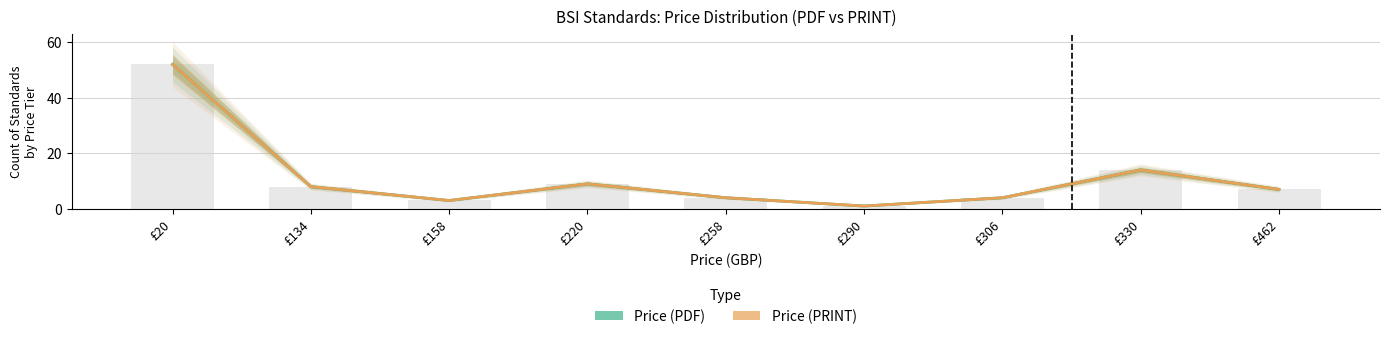

What is the value of the Price (PRINT) bar at the 9th from the left?

7